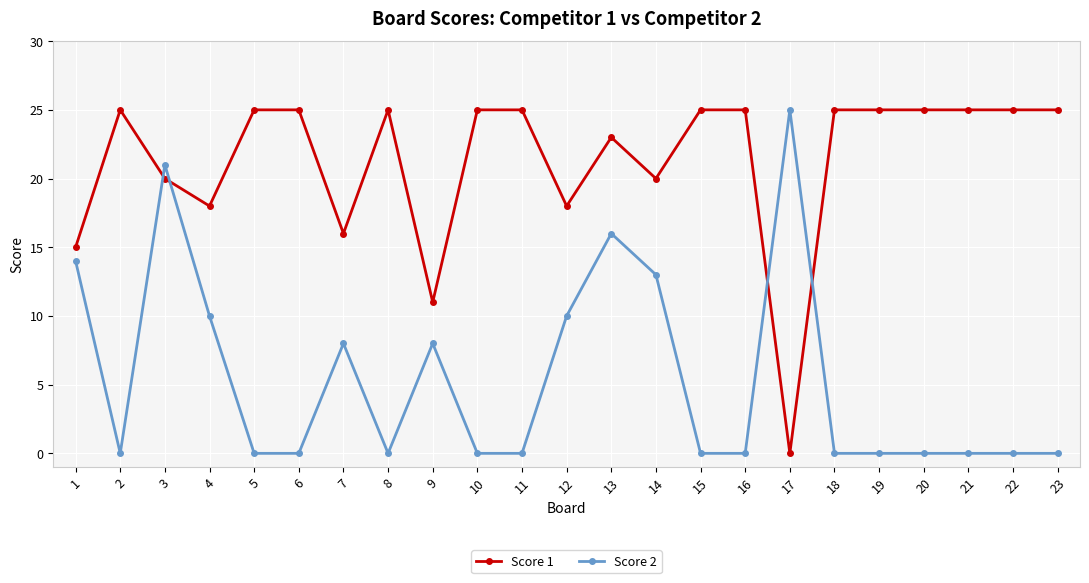

True or false: Score 2 has a value of 8 at 17.

False